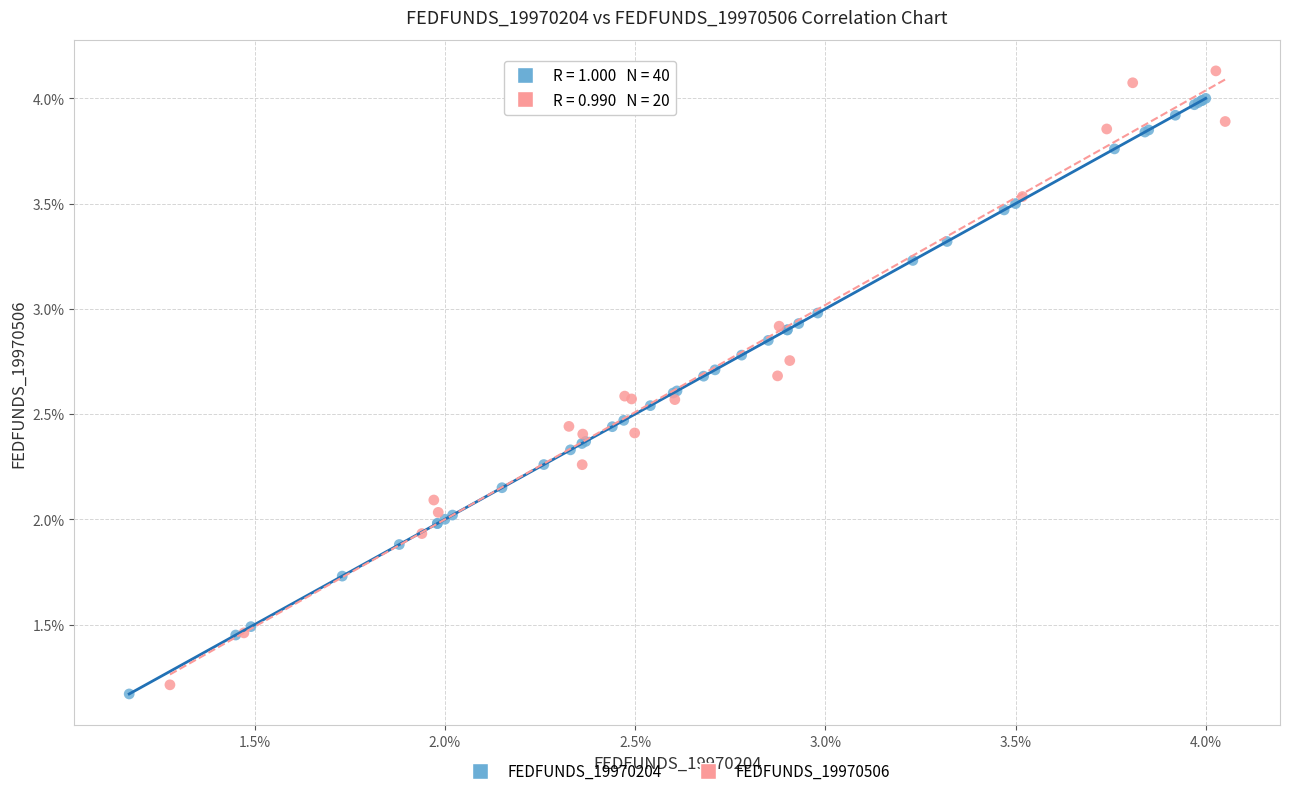

Which series reaches the maximum Y coordinate?

FEDFUNDS_19970506